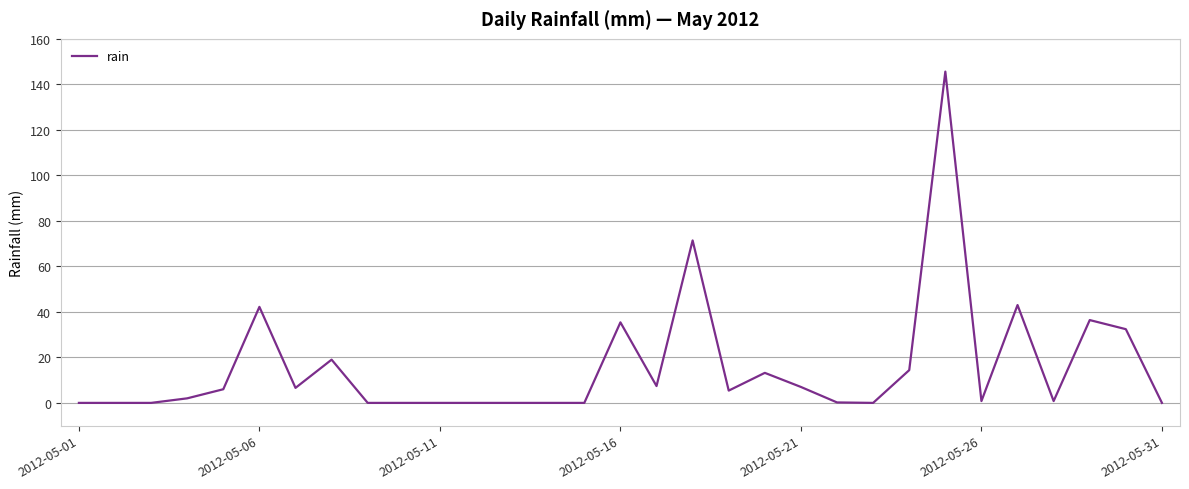

What is the maximum value shown in the chart?

145.6